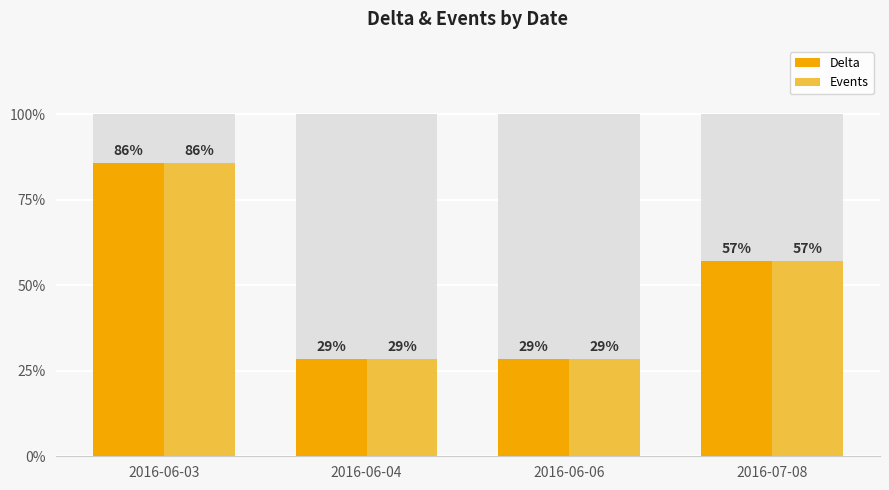

Where does the Delta series first go above 2?

2016-06-03